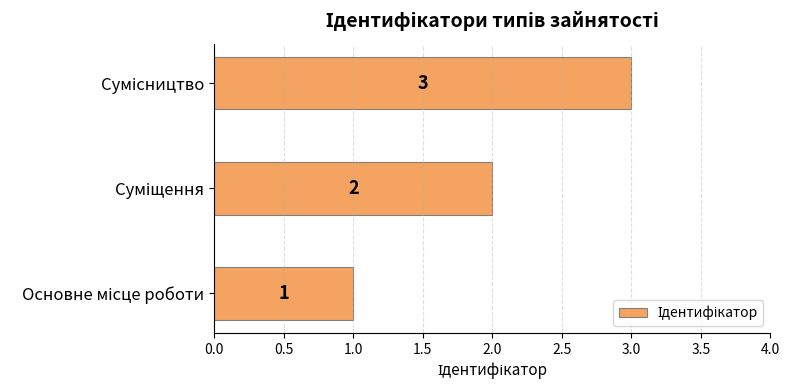

Count the values in the range 1 to 3.

3